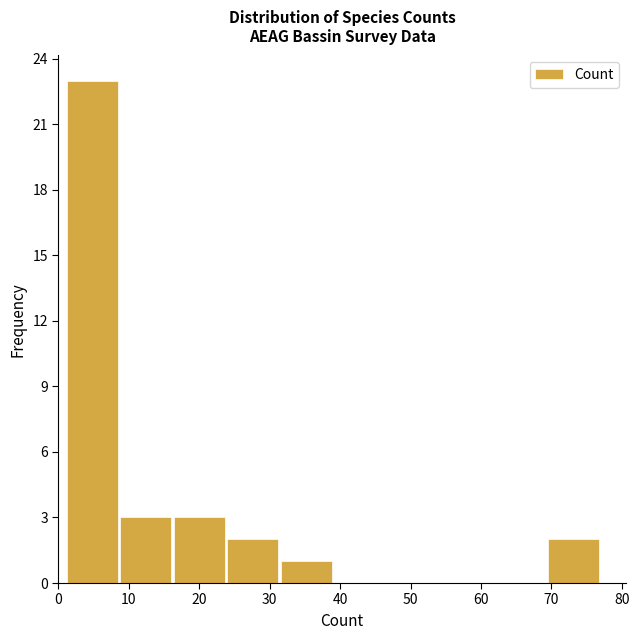

Reading left to right, list every bar in this chart as the range it spans on the x-axis followed by its height. Neither the bar edges nor the heights are printed on the chart, so give them approximately, as read against the axes.

1.0 to 8.6: 23
8.6 to 16.2: 3
16.2 to 23.8: 3
23.8 to 31.4: 2
31.4 to 39.0: 1
39.0 to 46.6: 0
46.6 to 54.2: 0
54.2 to 61.8: 0
61.8 to 69.4: 0
69.4 to 77.0: 2